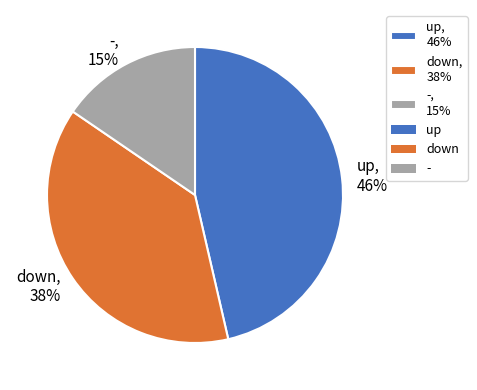

Between down and up, which is larger?

up